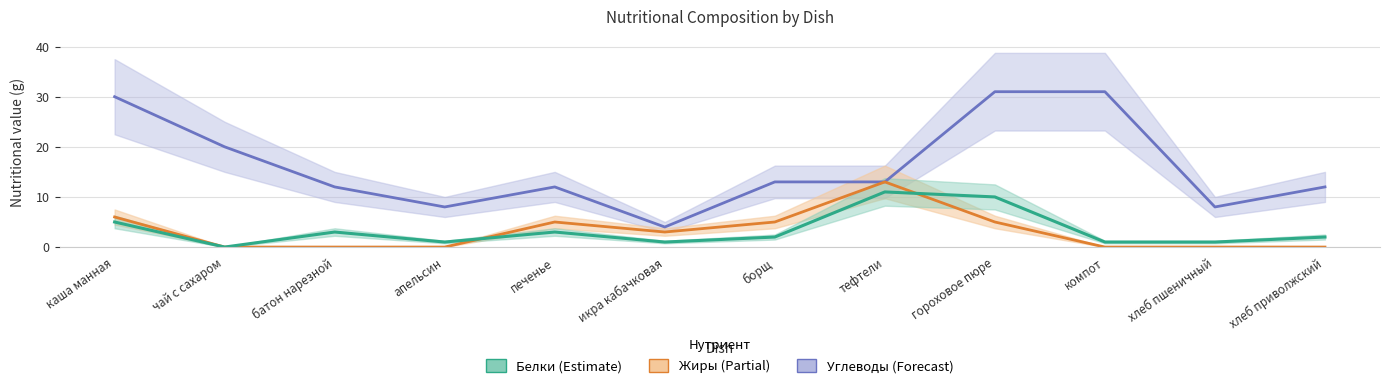

Where is the first local minimum for Белки?

чай с сахаром